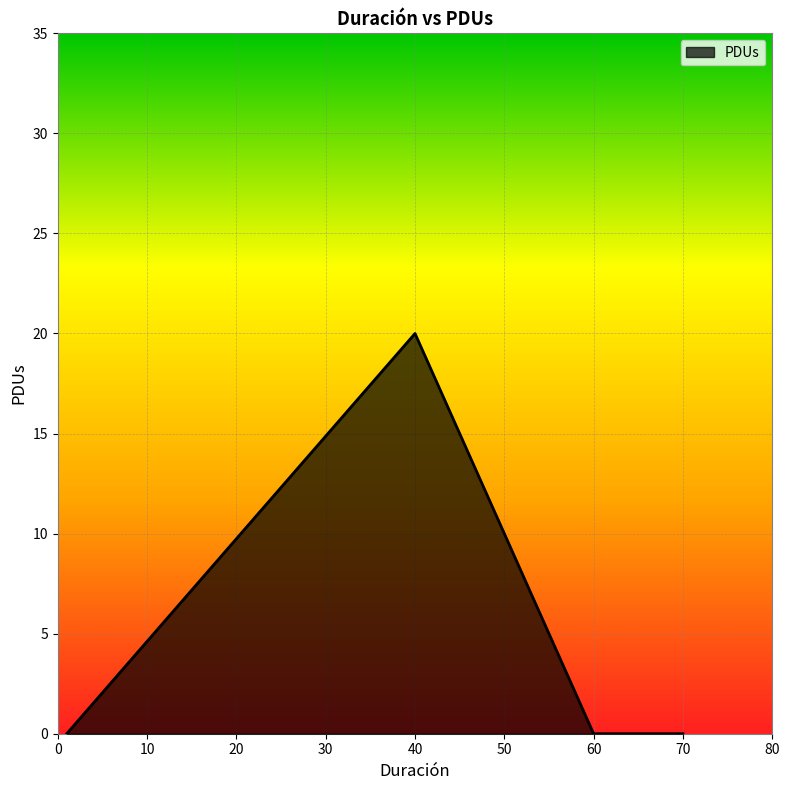

What is the greatest value displayed?

20